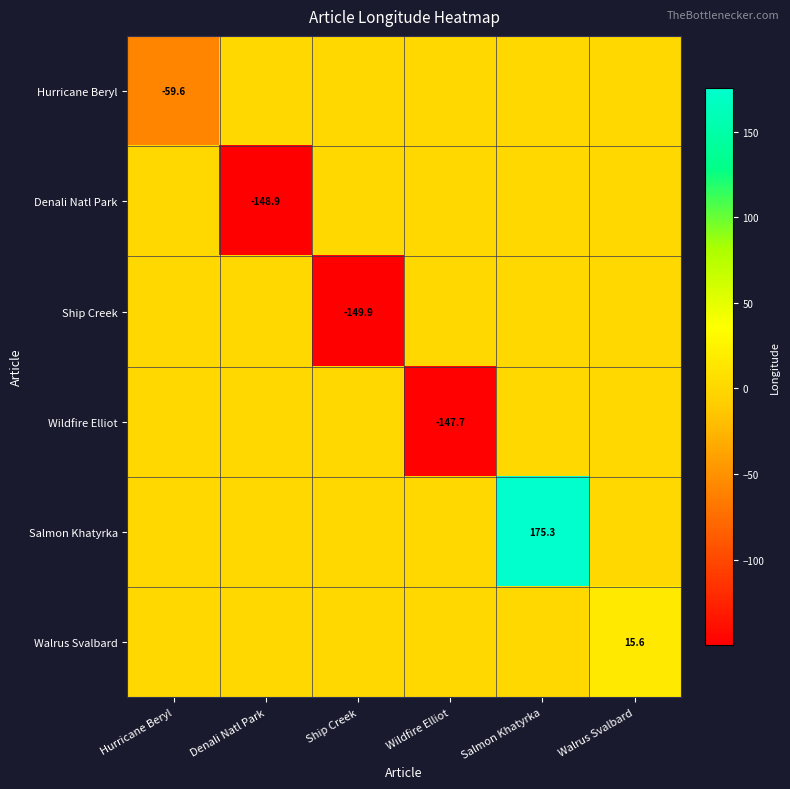

The value of Walrus Svalbard at Walrus Svalbard is 21.5. True or false?

False